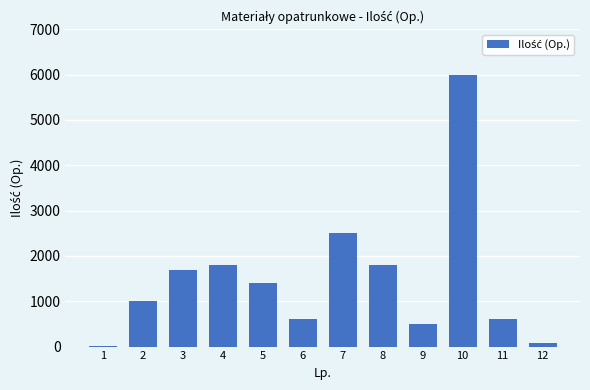

Reading left to right, transcribe all the data shown in this chart.

1=20	2=1000	3=1700	4=1800	5=1400	6=600	7=2500	8=1800	9=500	10=6000	11=600	12=70